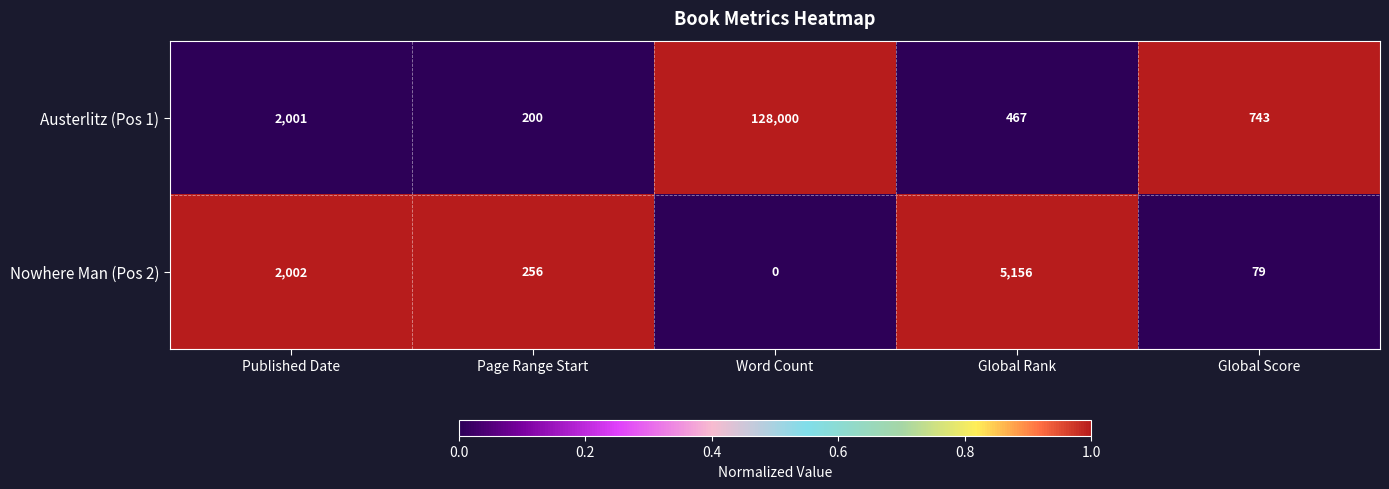

The Austerlitz (Pos 1) series shows 467 at Global Rank. True or false?

True